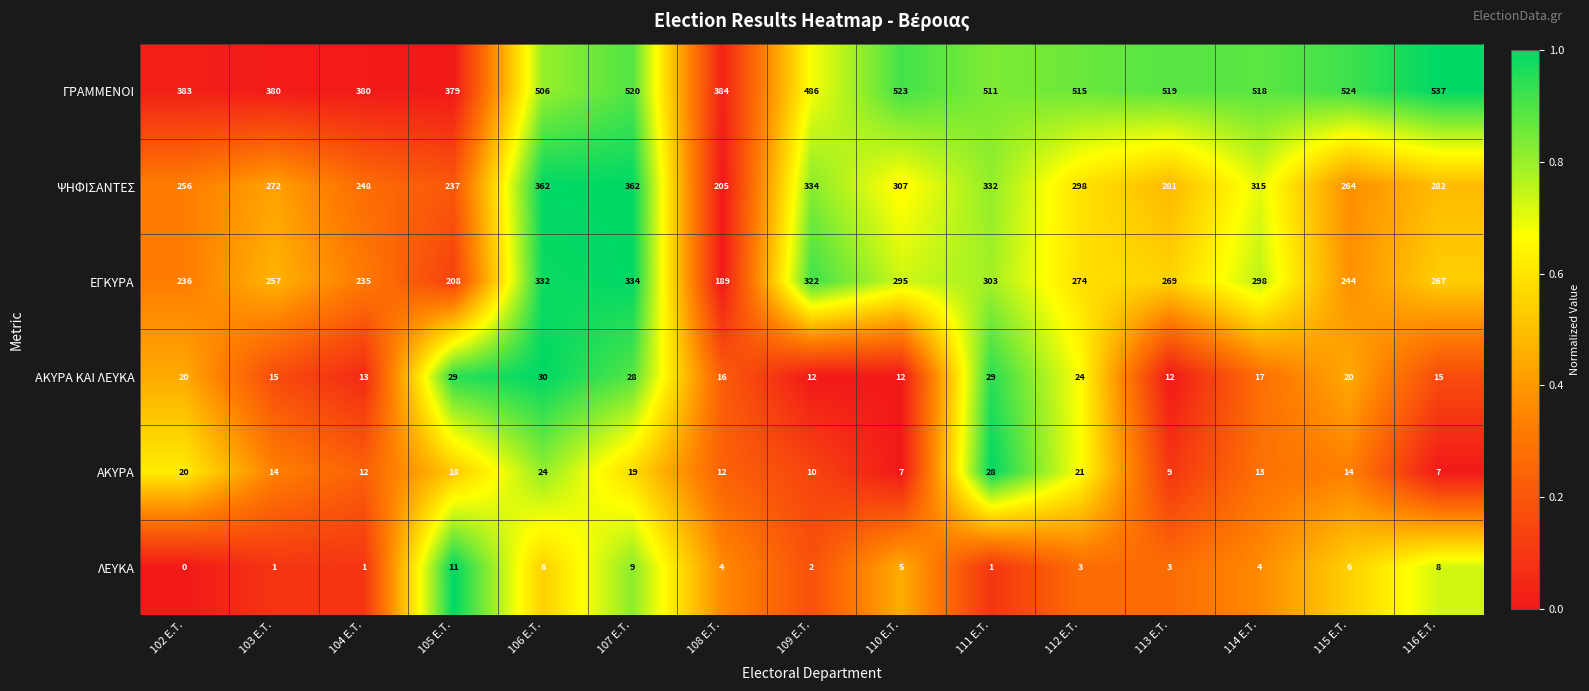

At which category does the chart reach its minimum across all series?

102 E.T.